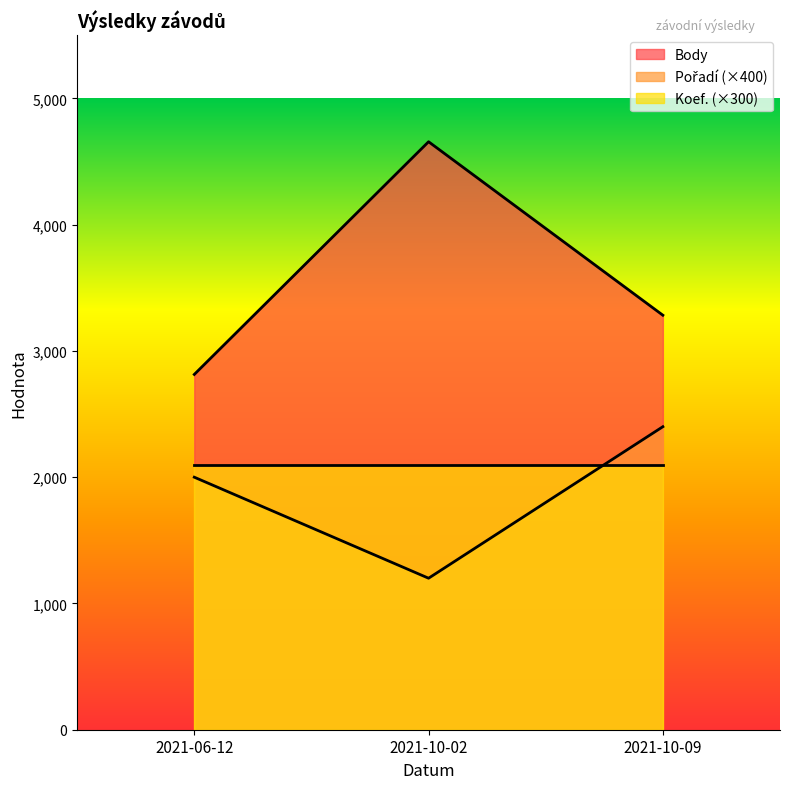

At which category is the sum across all series the highest?

2021-10-02